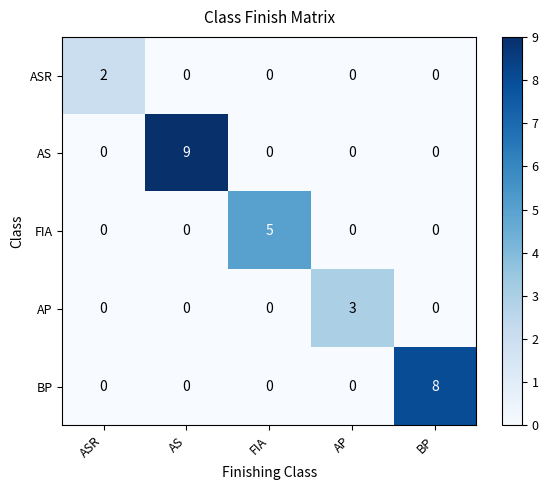

What is the total value across all series at BP?

8